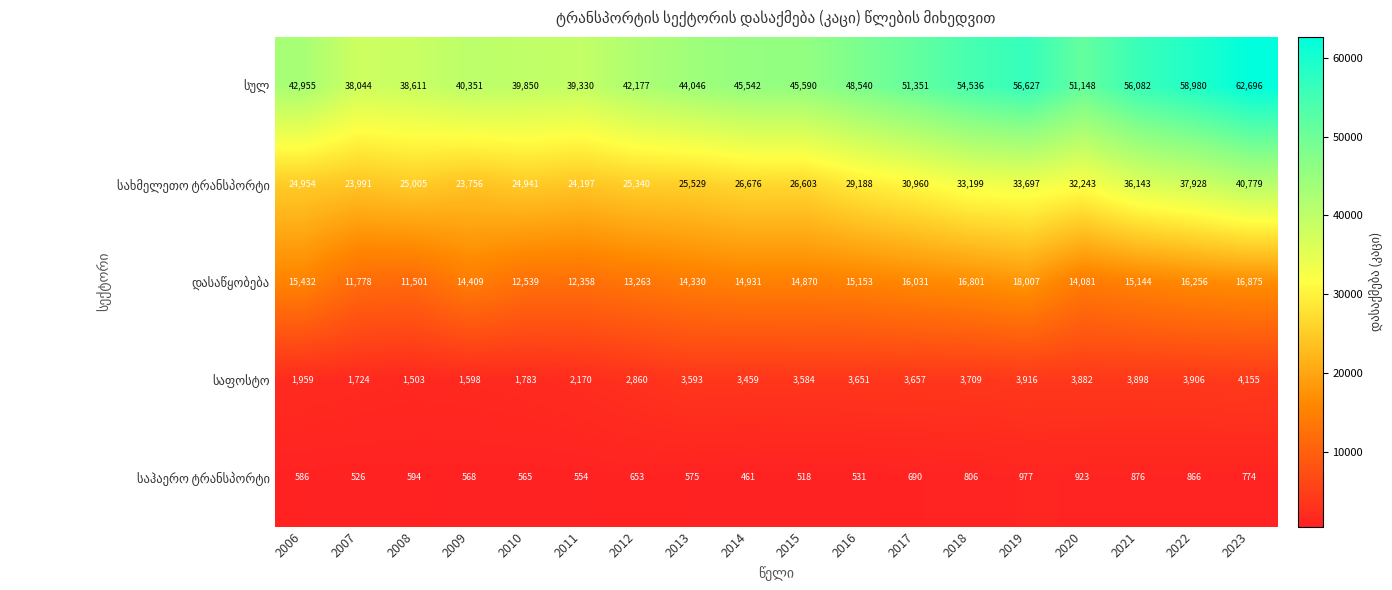

At which category does the chart reach its peak across all series?

2023